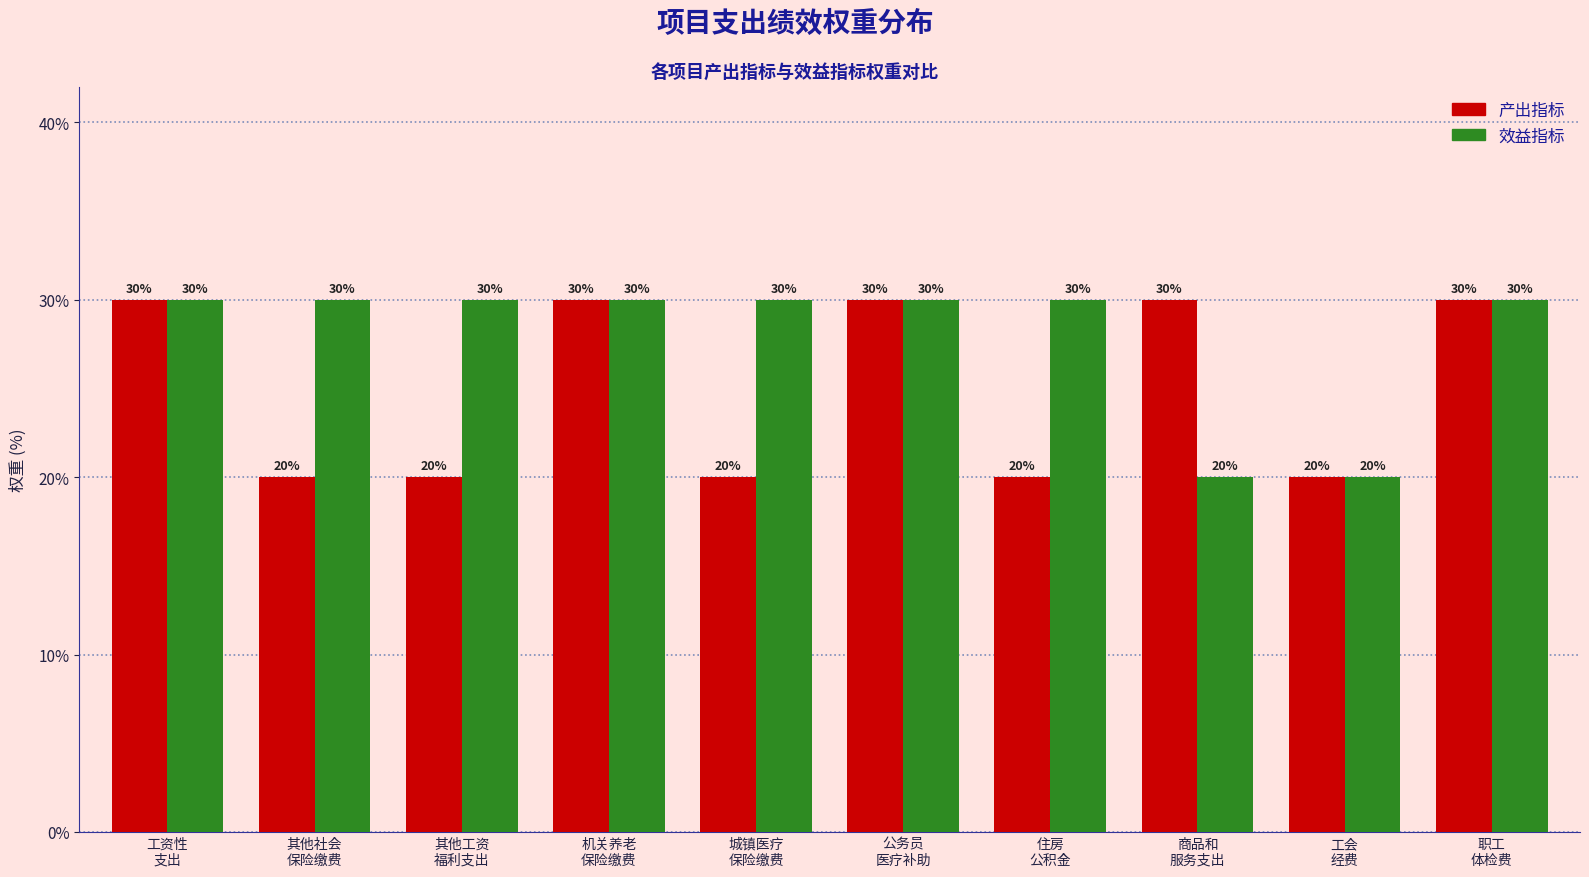

What is the lowest value of the 产出指标 series?

20